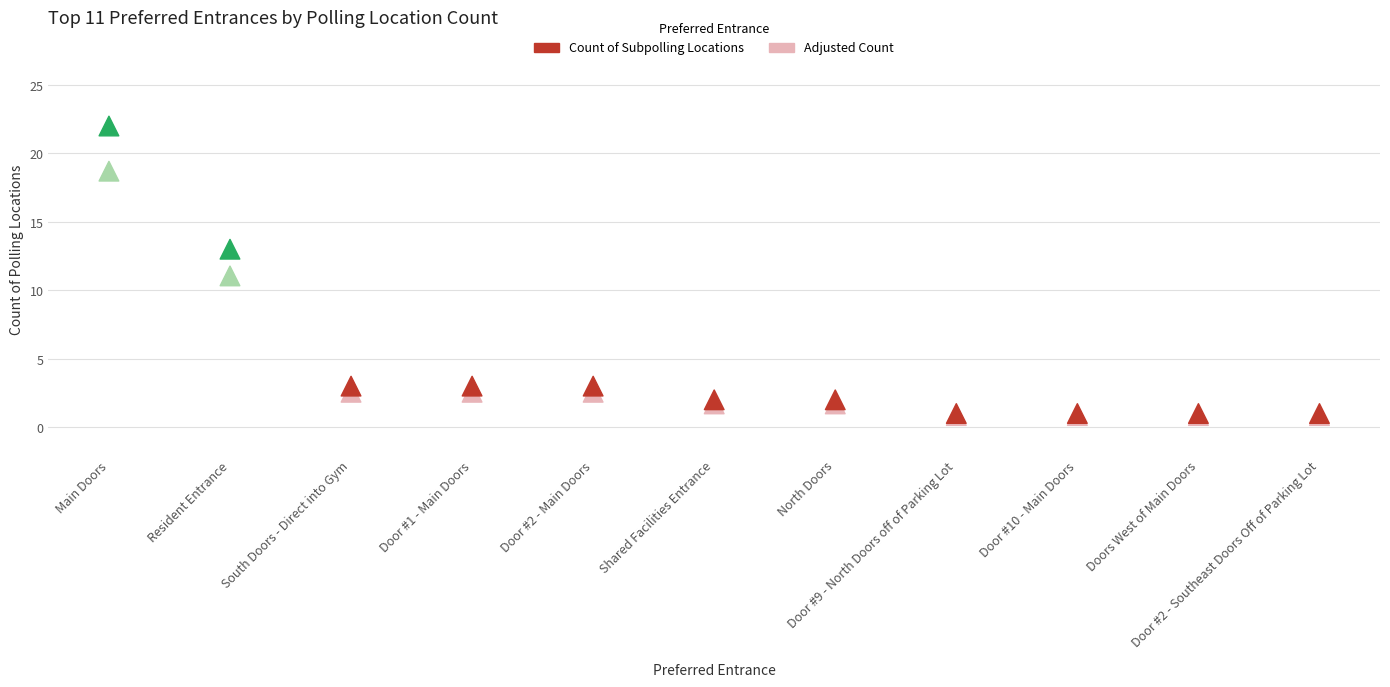

What are all the series names shown in the legend?

Count of Subpolling Locations, Adjusted Count